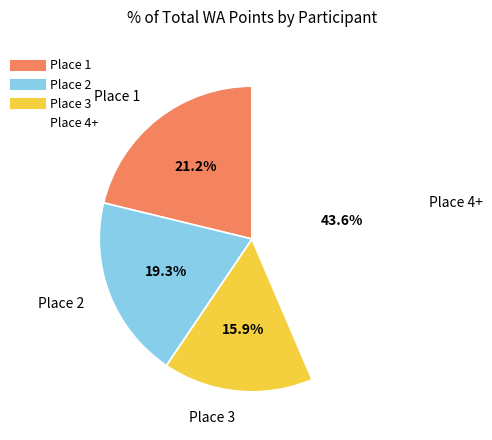

Is there a majority slice in this chart?

No